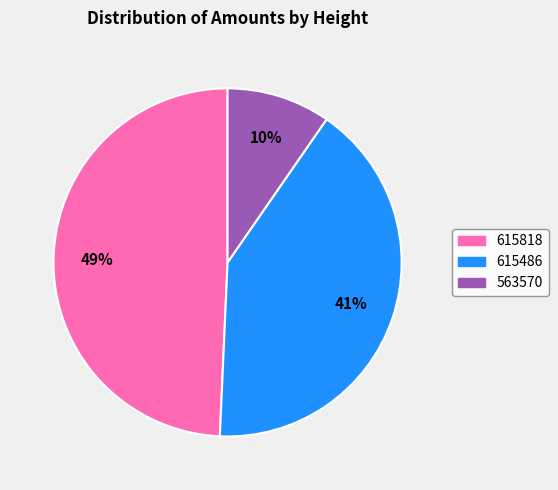

True or false: 615818 accounts for 36% of the total.

False